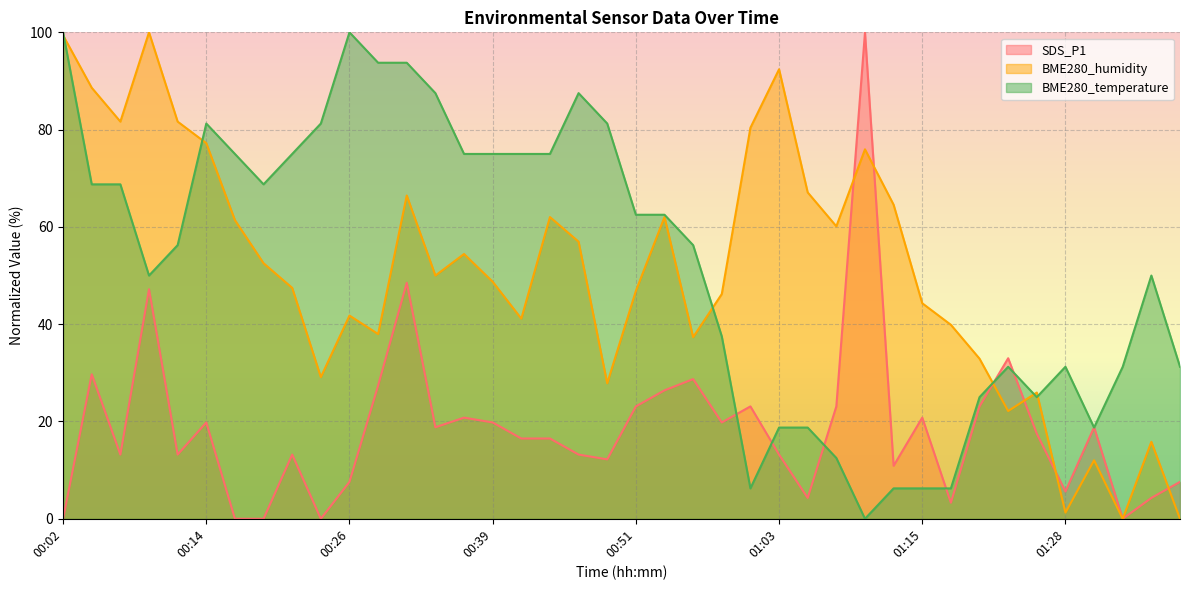

Is it true that SDS_P1 equals 70.4 at 00:09?

False